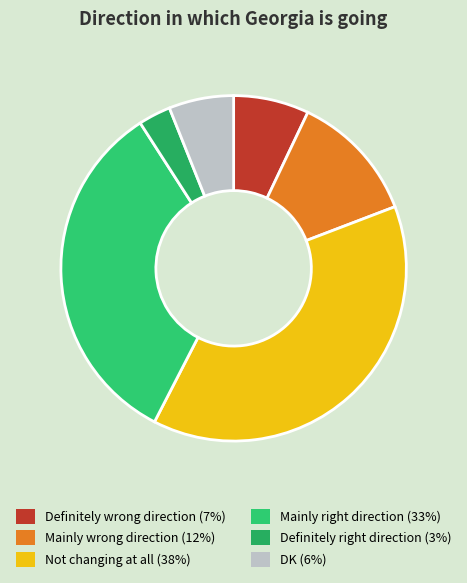

What is the smallest slice in the pie chart?

Definitely right direction